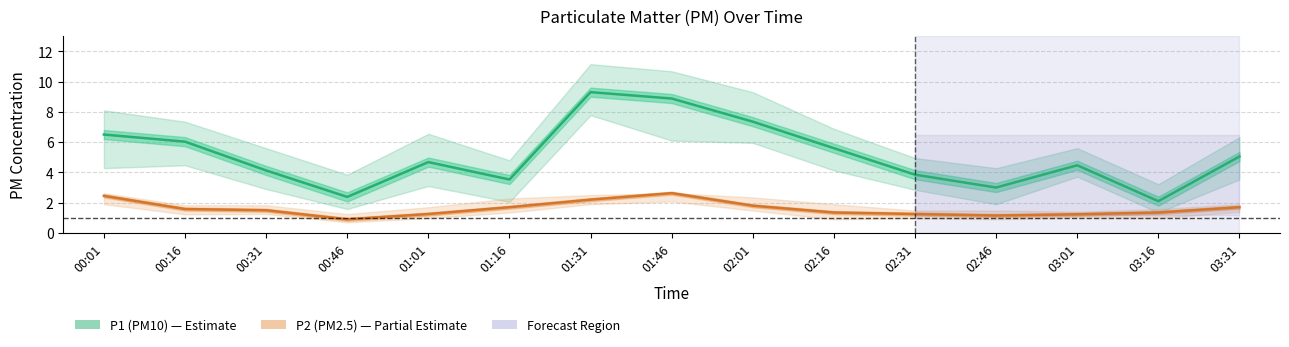

Reading right to left, transcribe all the data shown in this chart.

P1 (PM10): 5.0	2.1	4.5	3.0	3.9	5.6	7.3	8.9	9.3	3.5	4.7	2.4	4.1	6.0	6.5
P2 (PM2.5): 1.7	1.4	1.2	1.1	1.2	1.4	1.8	2.6	2.2	1.7	1.2	0.9	1.5	1.6	2.5